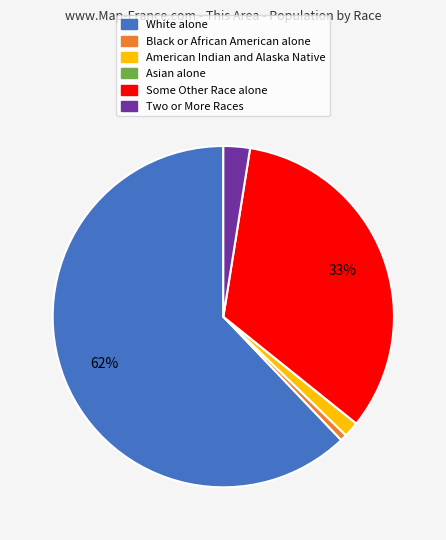

To the nearest percent, what is the combined percentage of Black or African American alone and American Indian and Alaska Native?

2%